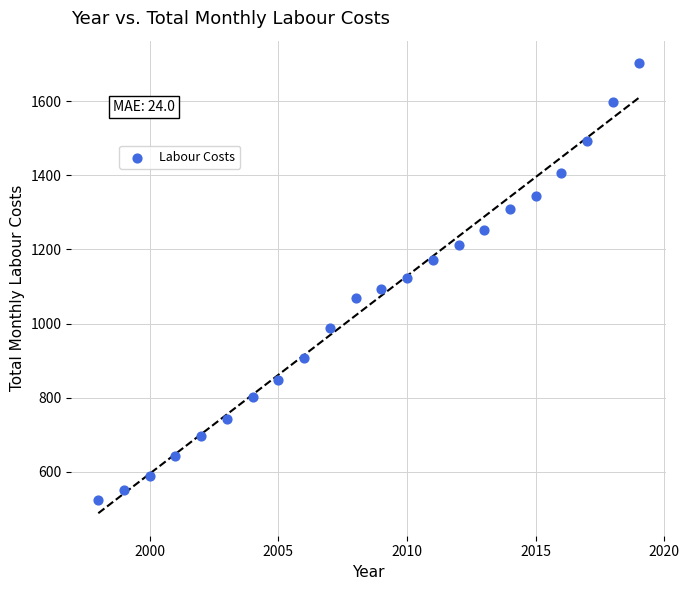

What is the range of X values (max minus min)?

21.0